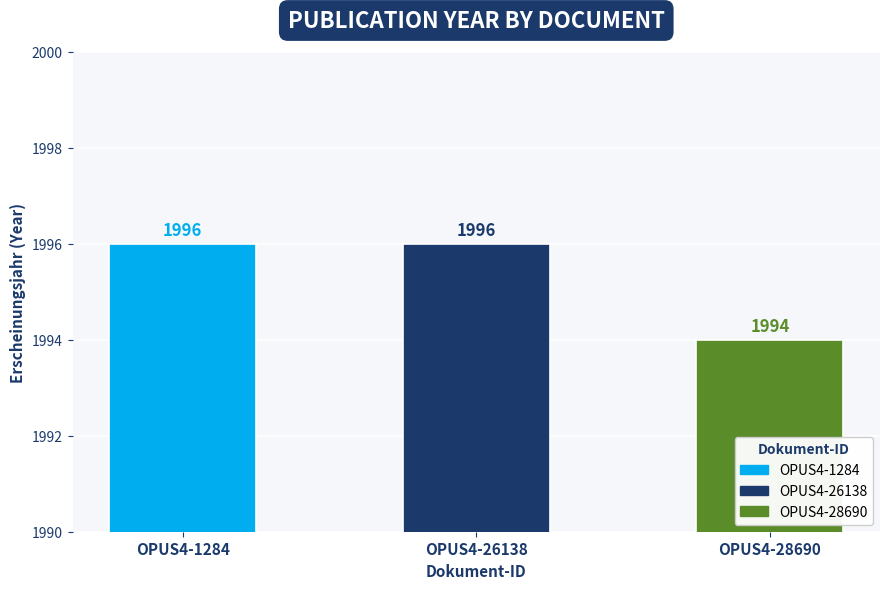

What is the value of the 3rd bar from the left?

1994